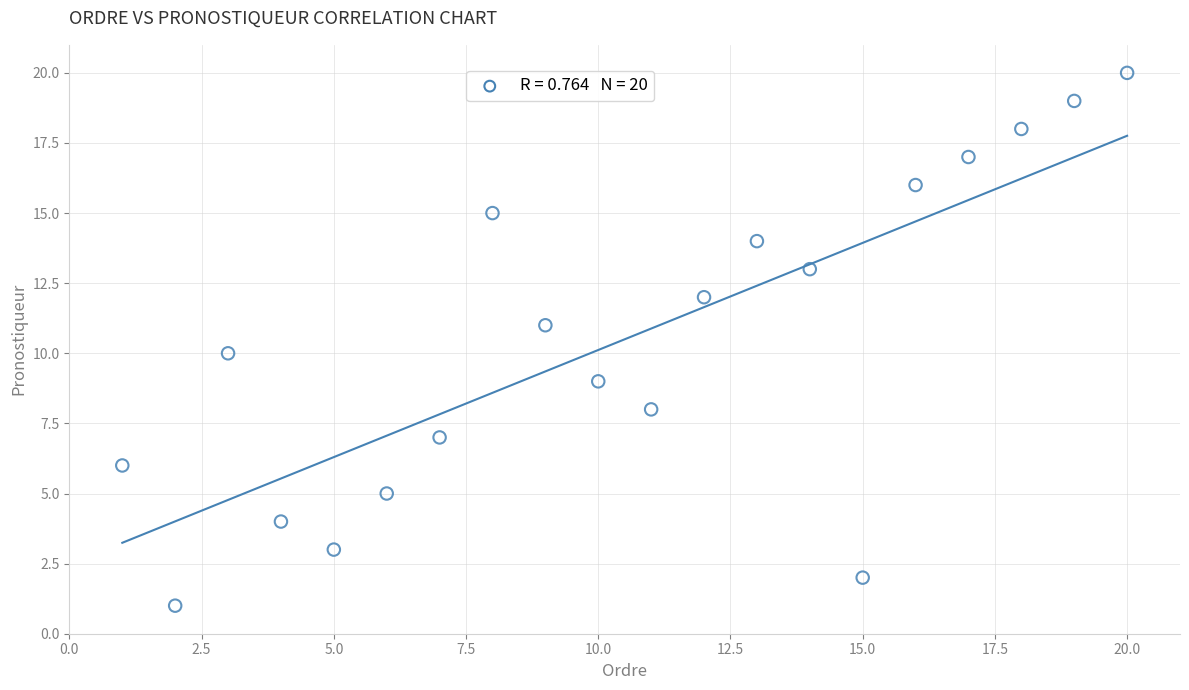

What is the range of Y values (max minus min)?

19